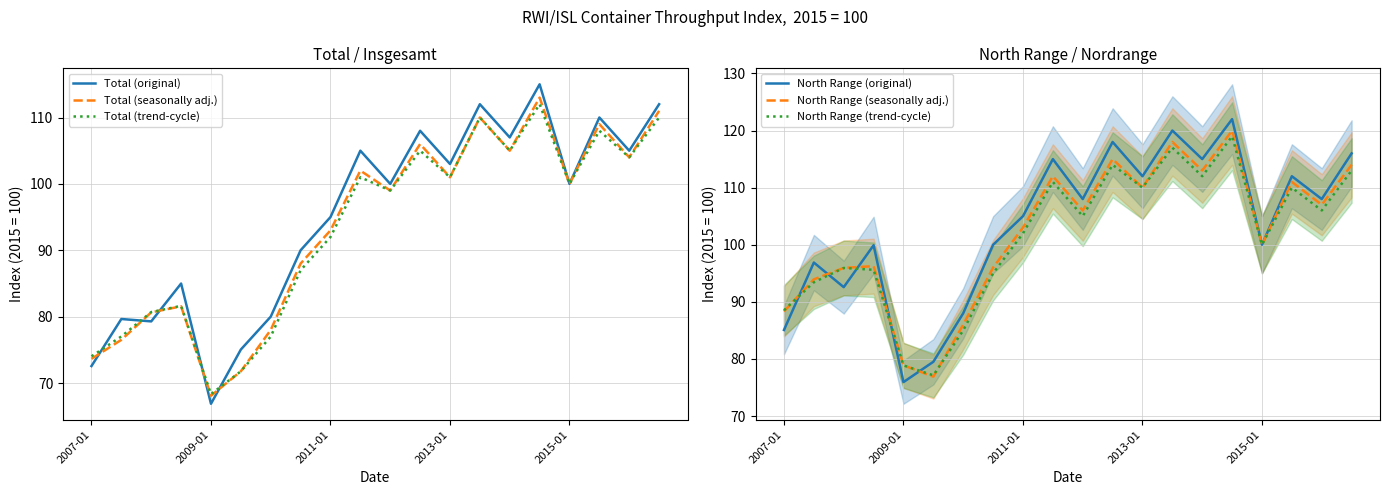

Reading left to right, extract all data points from this chart.

Total (original): 72.6	79.7	79.3	85.0	66.9	75.0	80.0	90.0	95.0	105.0	100.0	108.0	103.0	112.0	107.0	115.0	100.0	110.0	105.0	112.0
Total (seasonally adj.): 73.7	76.5	80.7	81.6	68.1	71.8	78.0	88.0	93.0	102.0	99.0	106.0	101.0	110.0	105.0	113.0	100.0	109.0	104.0	111.0
Total (trend-cycle): 74.0	77.0	80.7	81.6	68.3	71.8	77.0	87.0	92.0	101.0	99.0	105.0	101.0	110.0	105.0	112.0	100.0	108.0	104.0	110.0
North Range (original): 85.1	96.9	92.6	99.9	75.9	79.5	88.0	100.0	105.0	115.0	108.0	118.0	112.0	120.0	115.0	122.0	100.0	112.0	108.0	116.0
North Range (seasonally adj.): 88.3	93.9	95.9	96.2	78.9	76.9	86.0	96.0	103.0	112.0	106.0	115.0	110.0	118.0	113.0	120.0	100.0	111.0	107.0	114.0
North Range (trend-cycle): 88.5	93.4	95.9	95.6	78.9	77.1	85.0	95.0	102.0	111.0	105.0	114.0	110.0	117.0	112.0	119.0	100.0	110.0	106.0	113.0